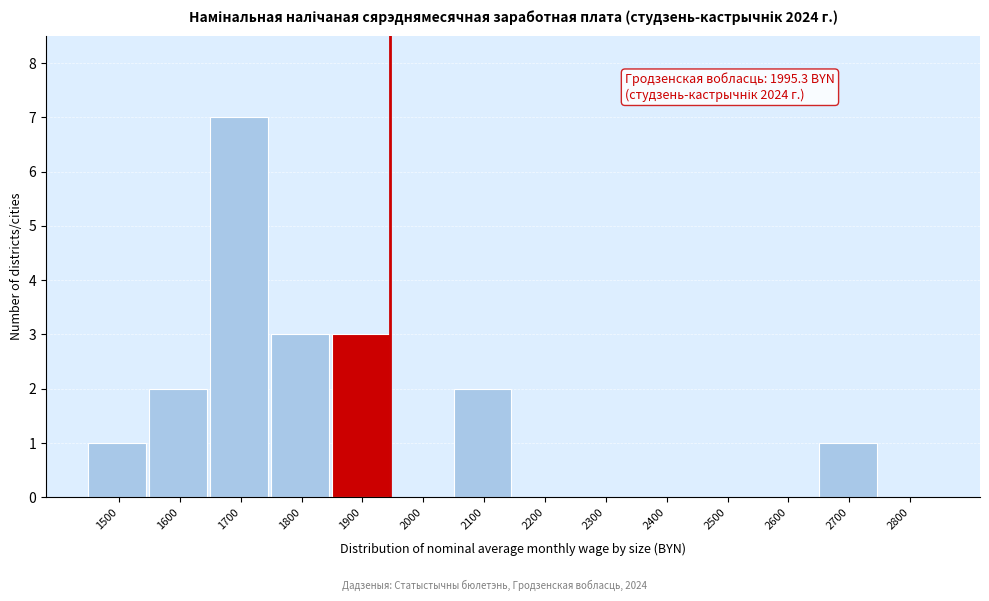

Reading right to left, list all the values displayed in this chart.

2800=0	2700=1	2600=0	2500=0	2400=0	2300=0	2200=0	2100=2	2000=0	1900=3	1800=3	1700=7	1600=2	1500=1